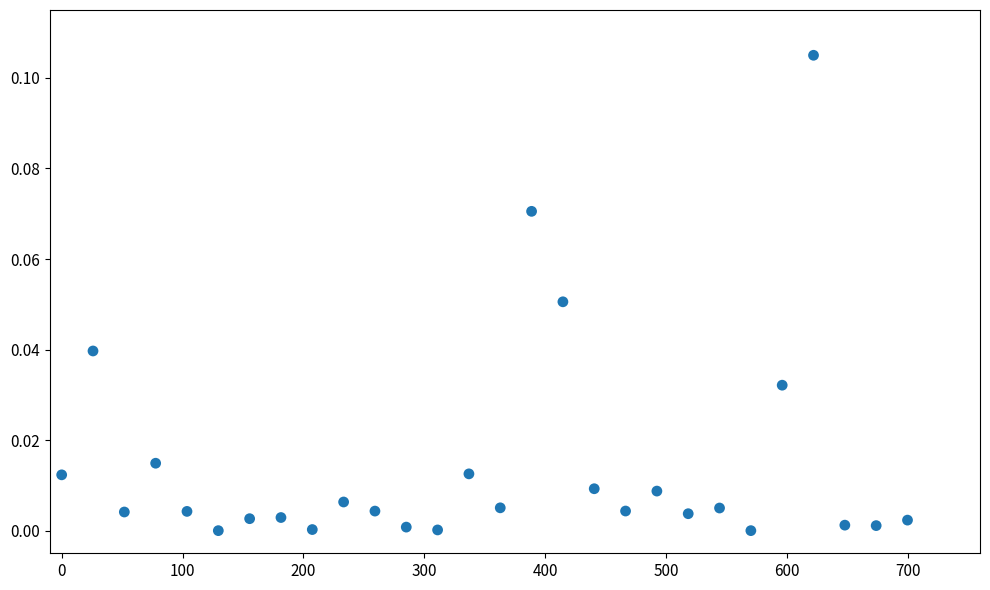

What is the range of X values (max minus min)?

700.0